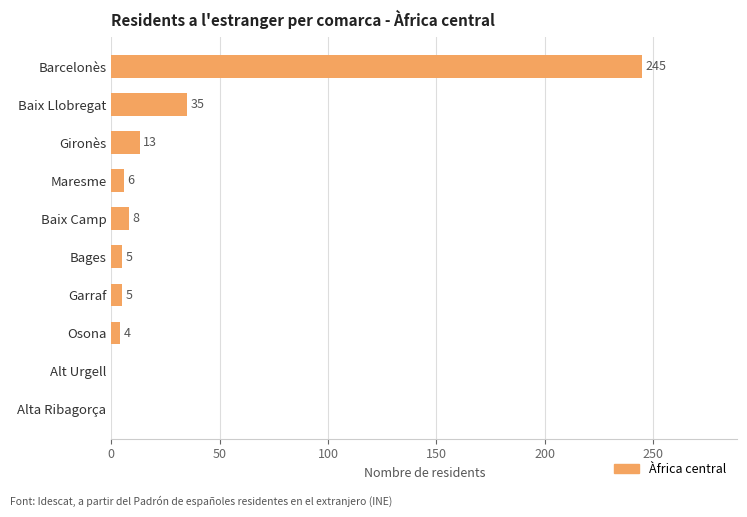

Between Garraf and Barcelonès, which is larger?

Barcelonès